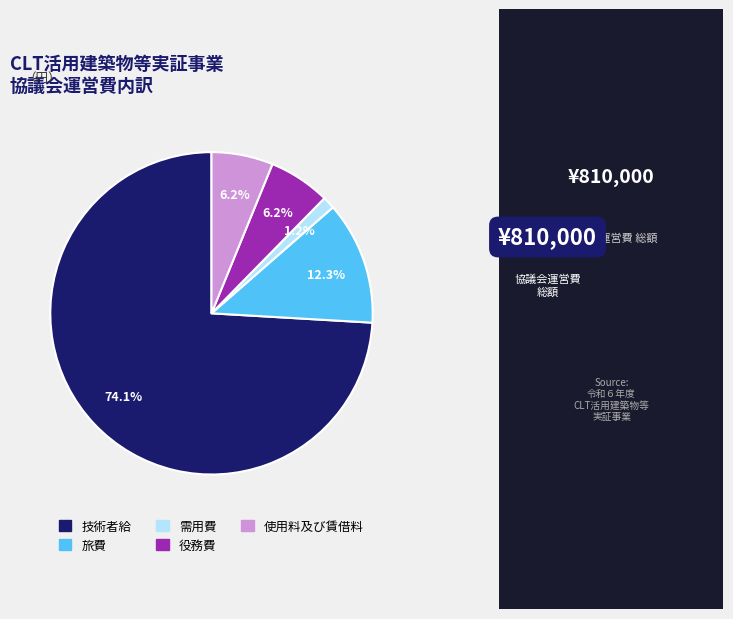

Which slice is the smallest?

需用費